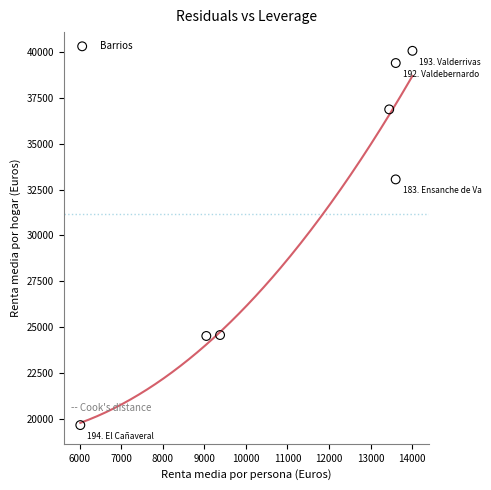

What is the average Y value?

31162.5